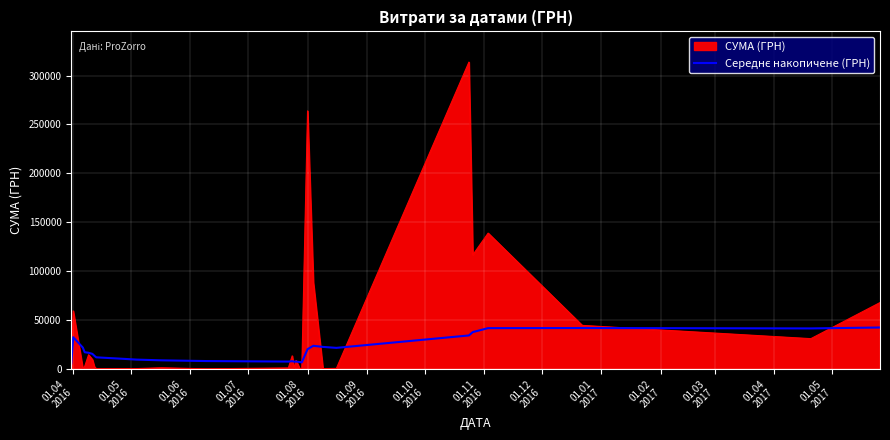

What is the maximum value shown in the chart?

313793.7